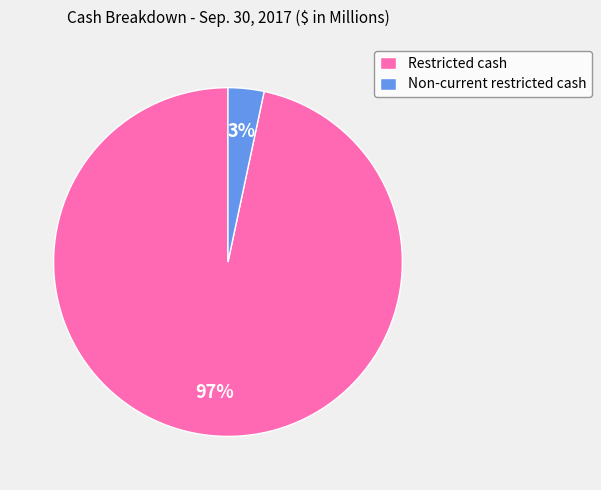

What is the smallest slice in the pie chart?

Non-current restricted cash